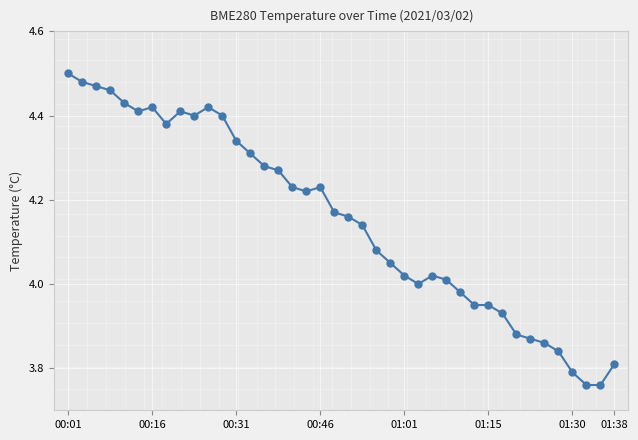

How many lines are shown in the chart?

1